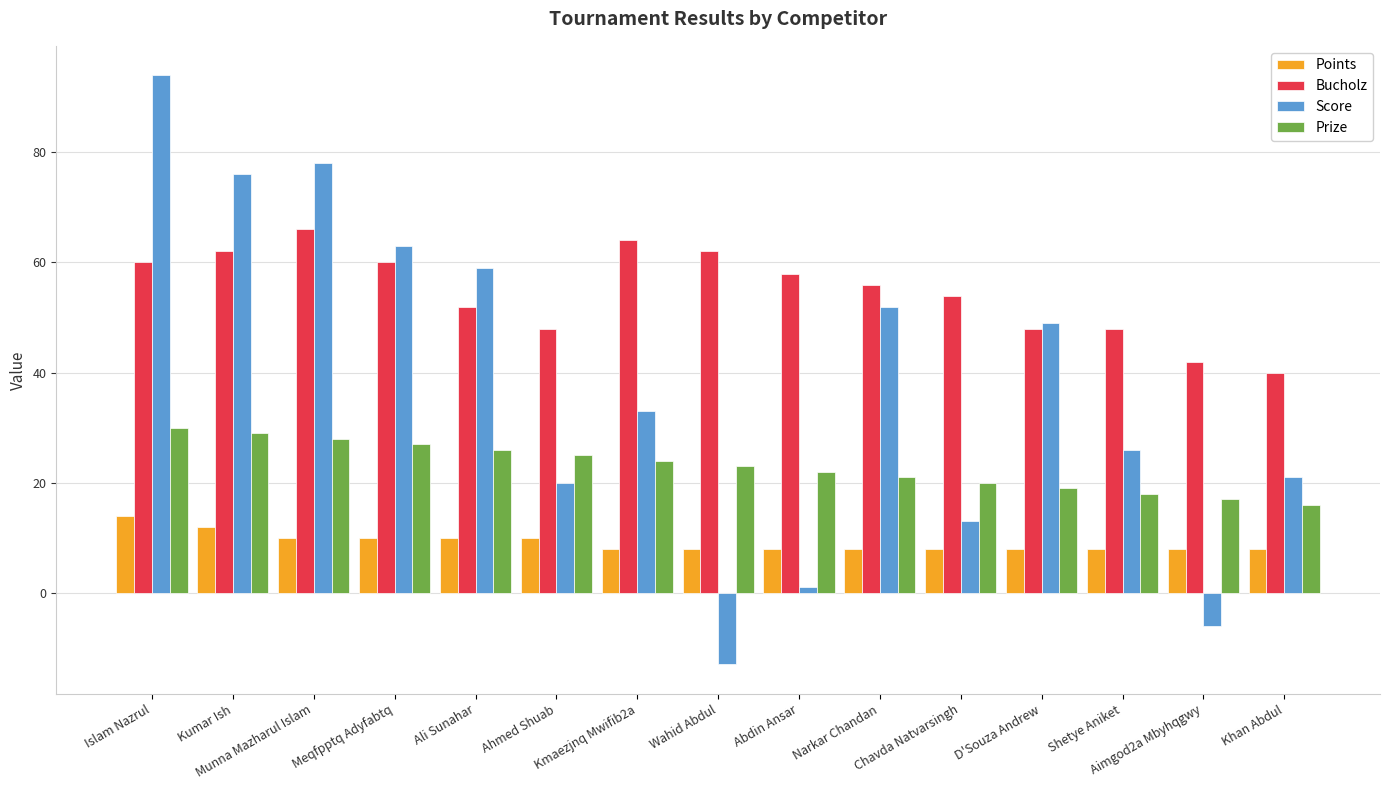

What is the label of the 9th bar from the right?

Kmaezjnq Mwifib2a